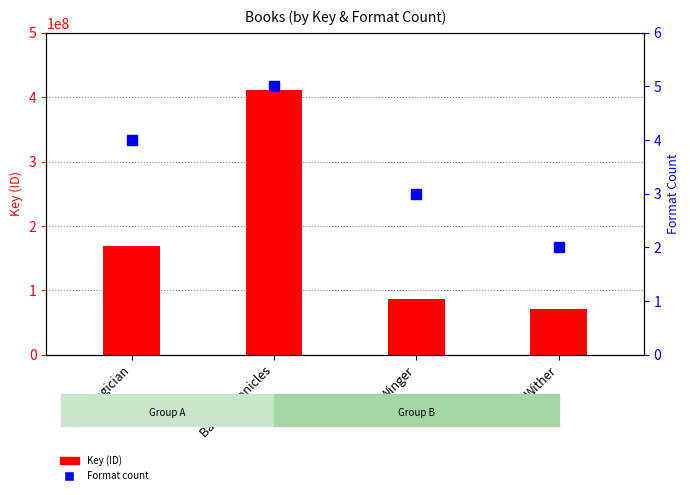

The Key series shows 411837062 at Bane Chronicles. True or false?

True